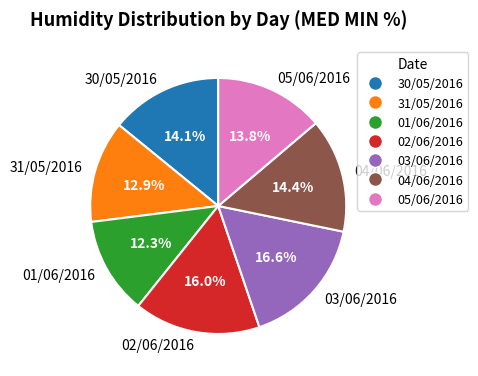

Combined, do 04/06/2016 and 31/05/2016 account for over 50%?

No